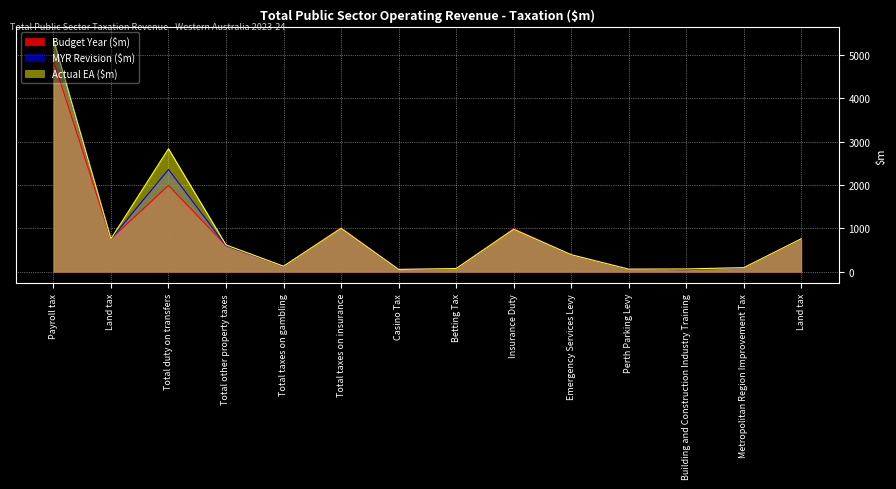

True or false: Budget Year ($m) has more than 2 points higher than both neighbors.

True